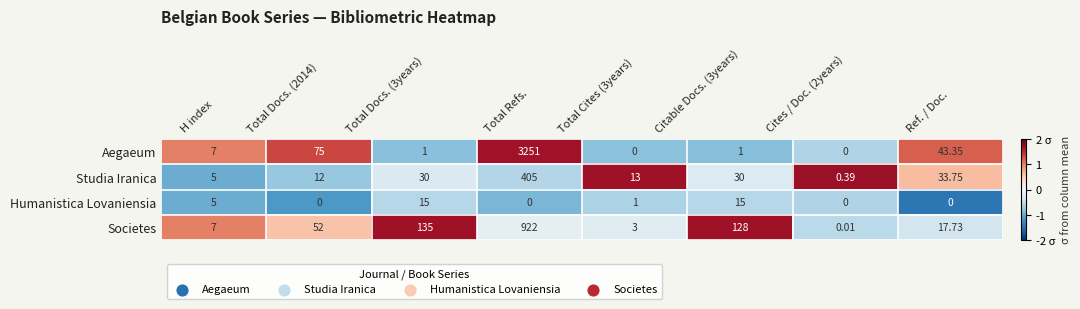

Between H index and Citable Docs. (3years), which series saw the biggest shift?

Societes